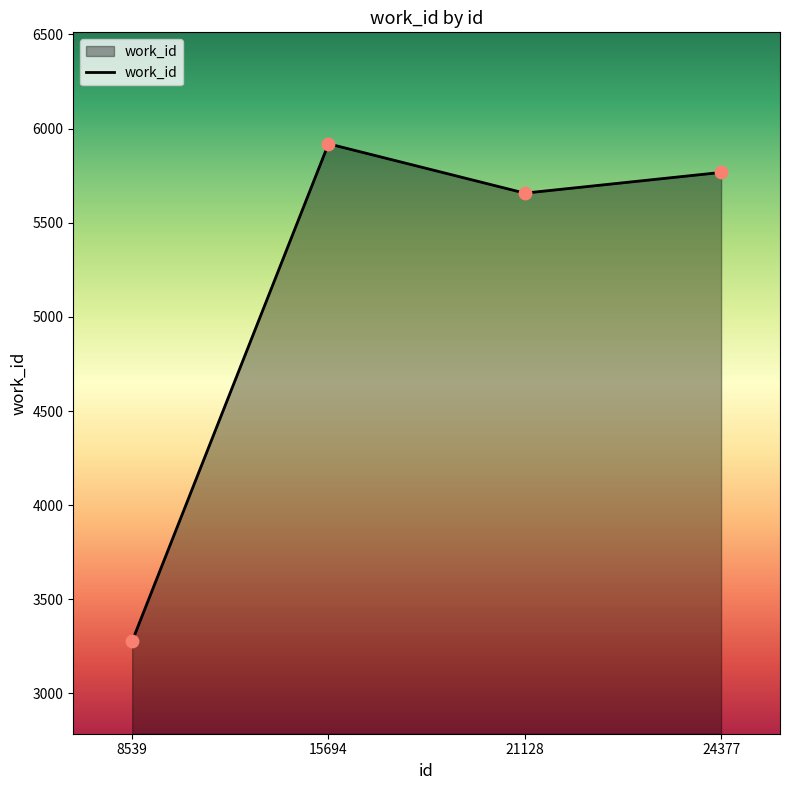

Between 21128 and 24377, which is larger?

24377